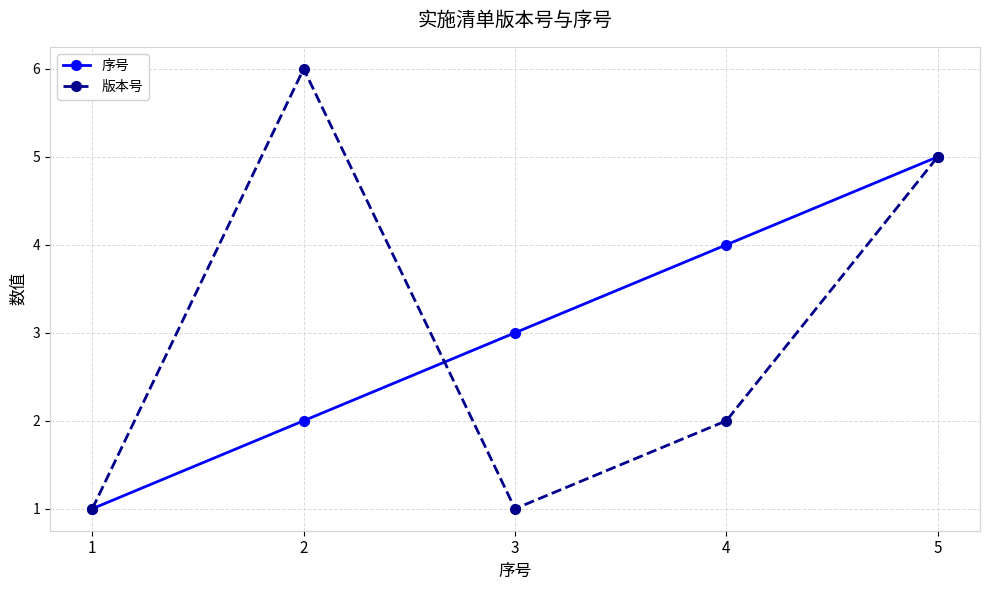

In 版本号, how many points are lower than both neighbors (excluding endpoints)?

1